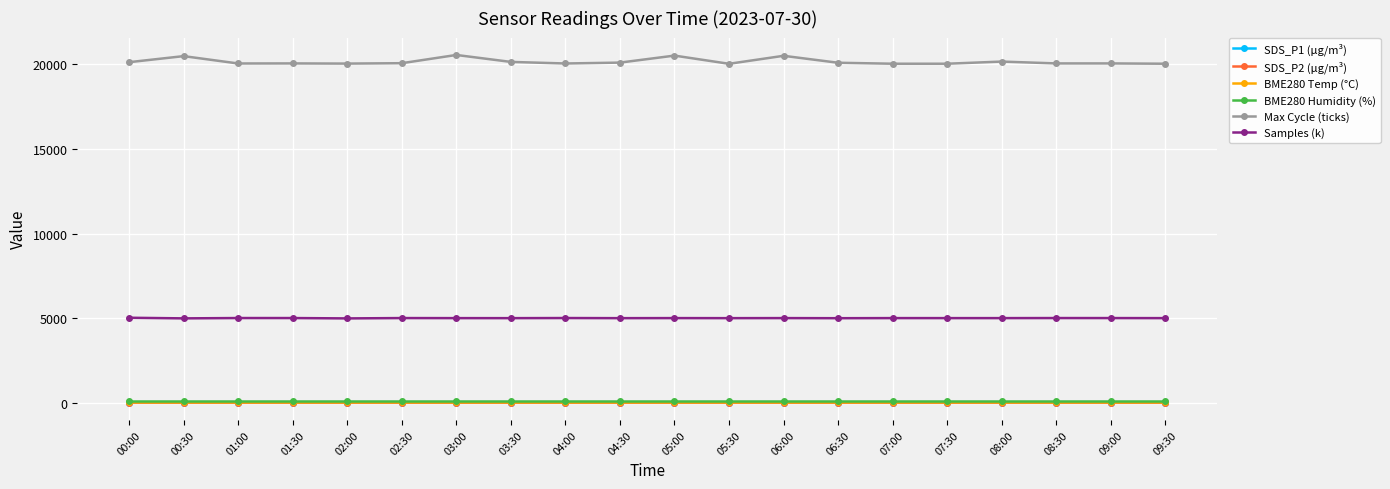

How many data points does each series have?

20